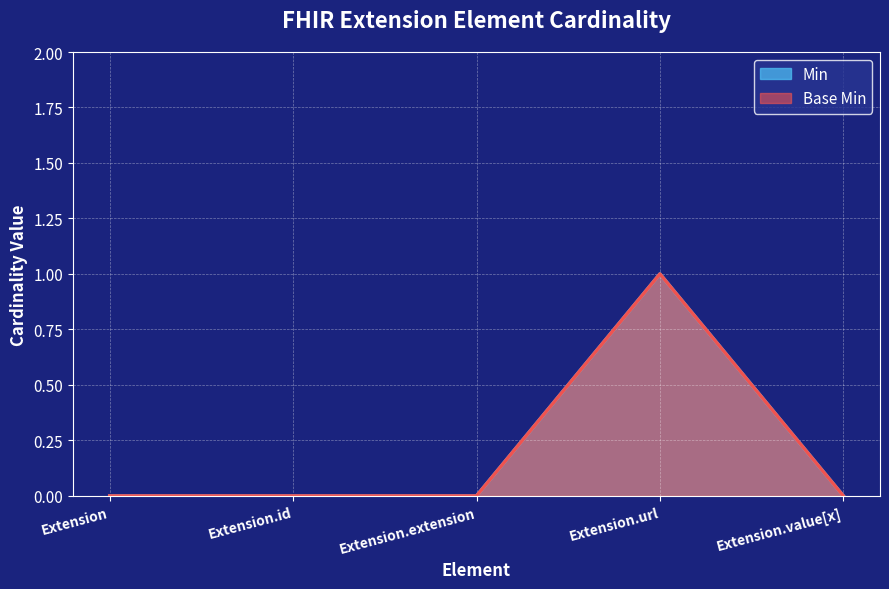

What is the label of the 5th point from the left?

Extension.value[x]